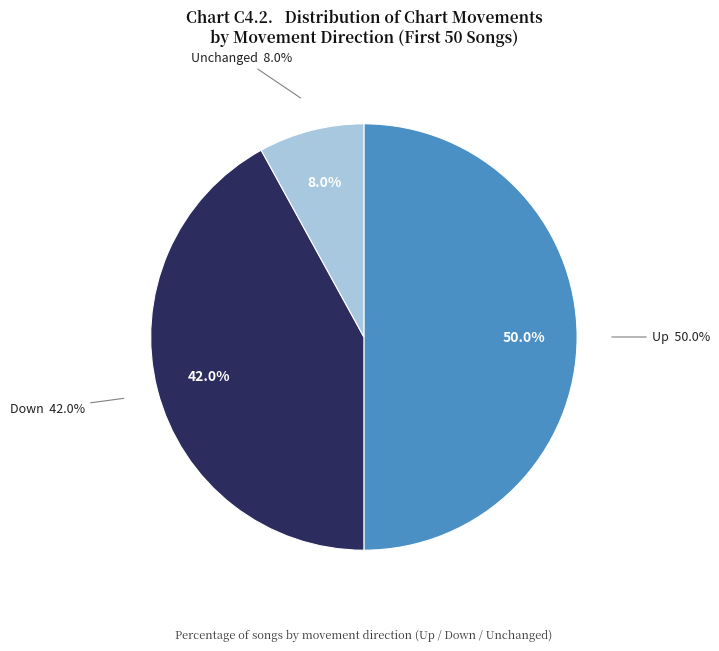

What is the ratio of the value at down to the value at -?

5.2